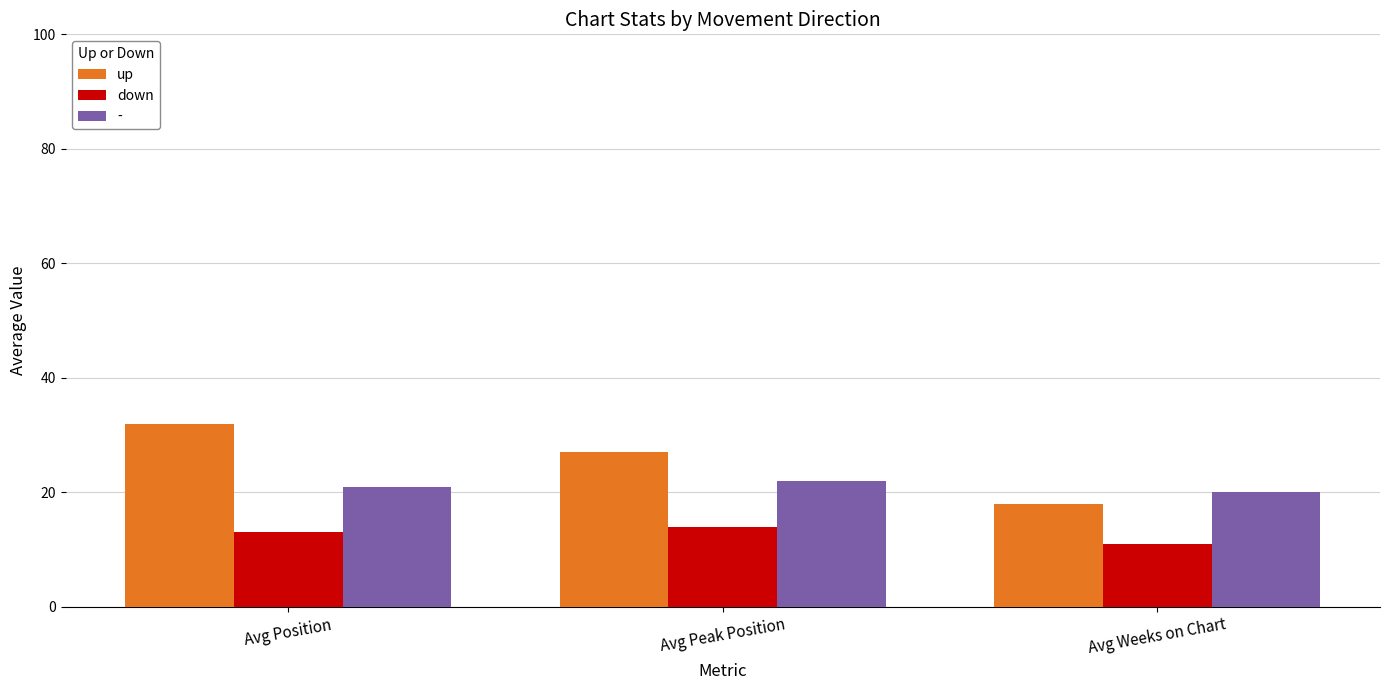

Reading right to left, list all the values displayed in this chart.

up: 18	27	32
down: 11	14	13
-: 20	22	21